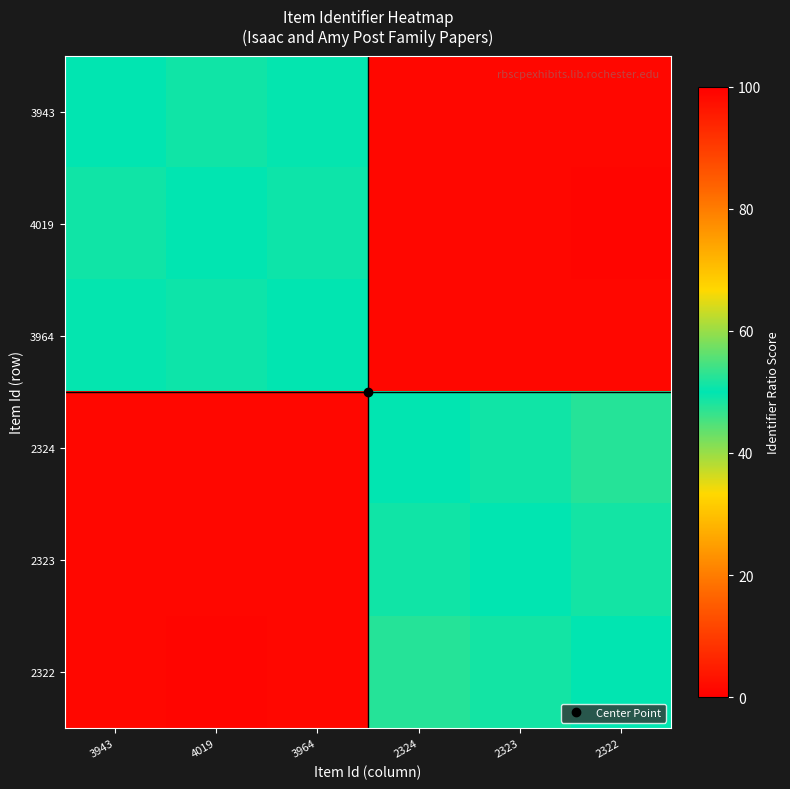

Count the number of categories in the chart.

6